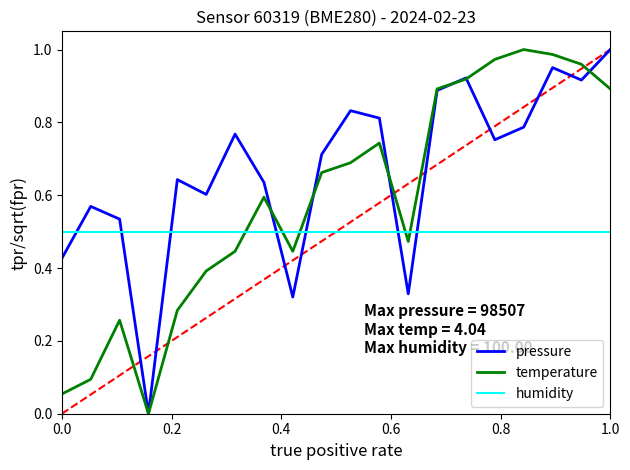

At how many categories does at least one series exceed 0?

20